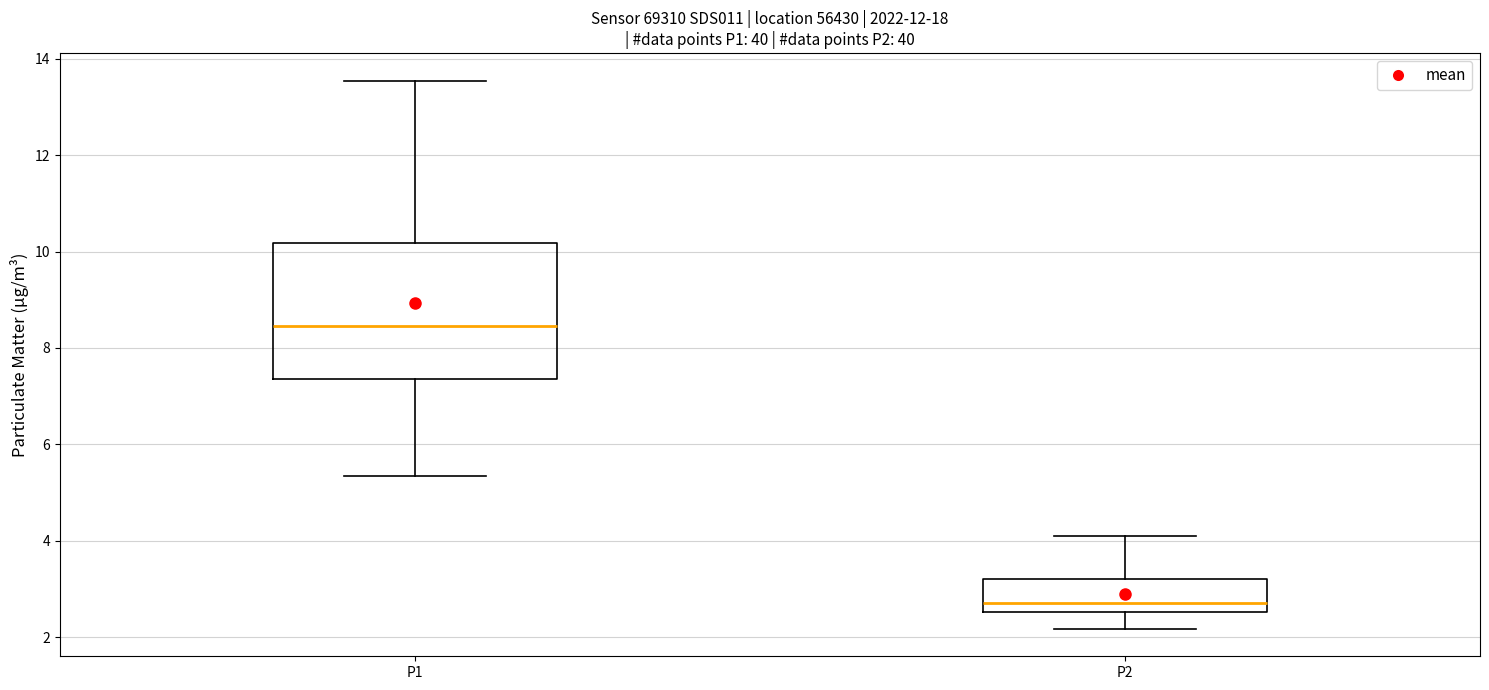

Which box is the tallest, from its lower edge to its upper edge?

P1